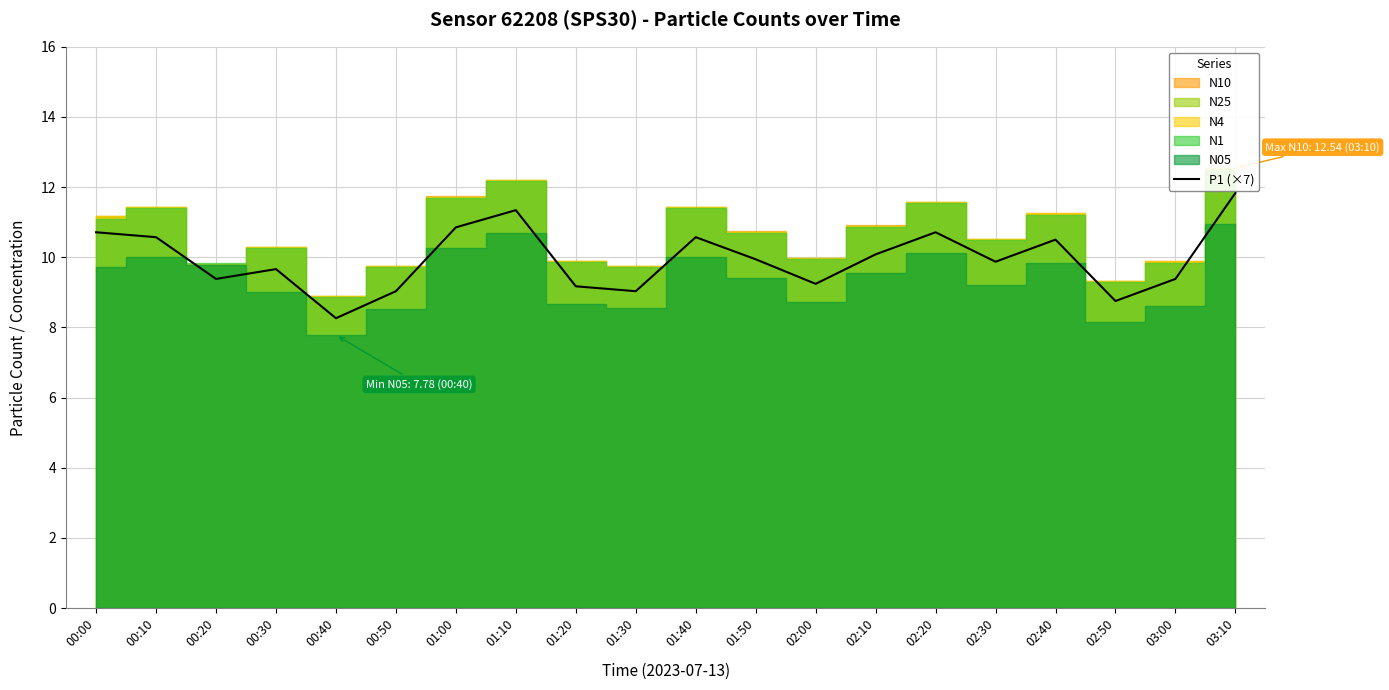

Is it true that the value at 00:50 is 9.0?

True